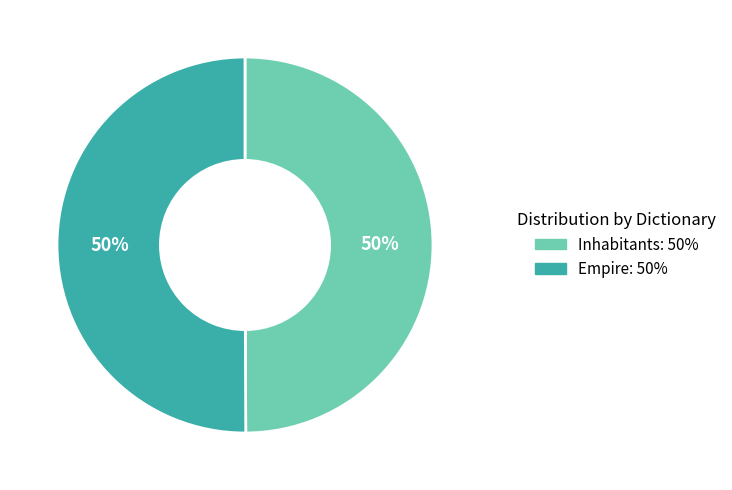

Count the number of slices in the pie.

2